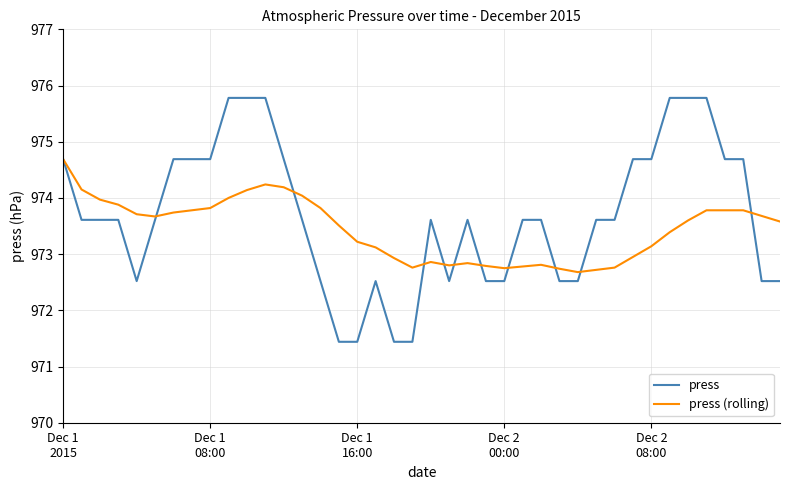

What is the difference between the second highest and second lowest values in the press series?

4.3